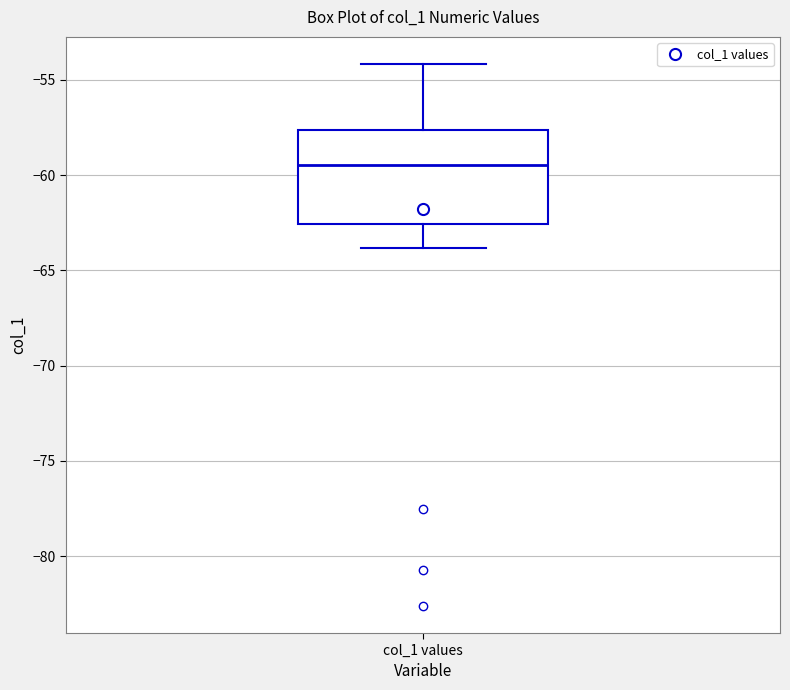

Where does the lower whisker of the box for col_1 values end on the y-axis? The values are not printed on the chart, so give them approximately, as read against the axis.

-64.0